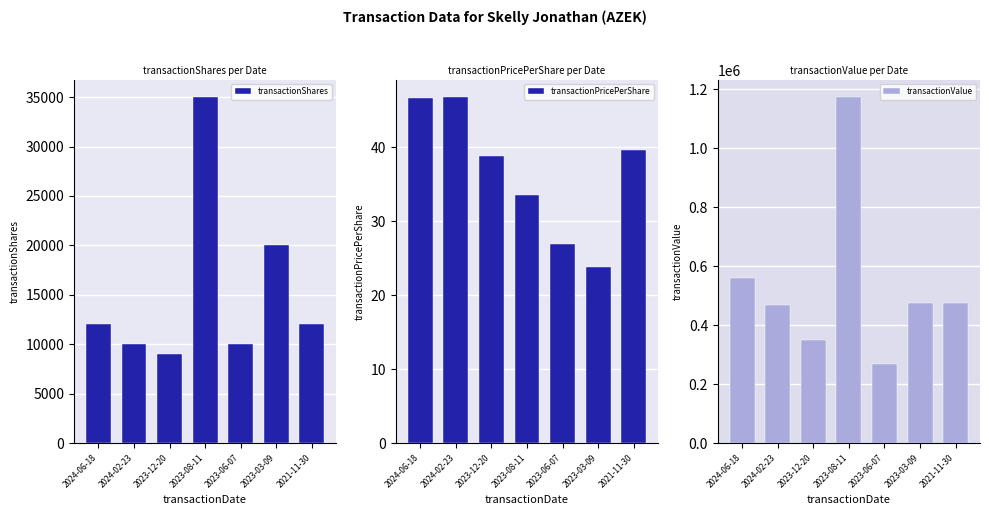

Is it true that transactionPricePerShare equals 15.9 at 2023-08-11?

False